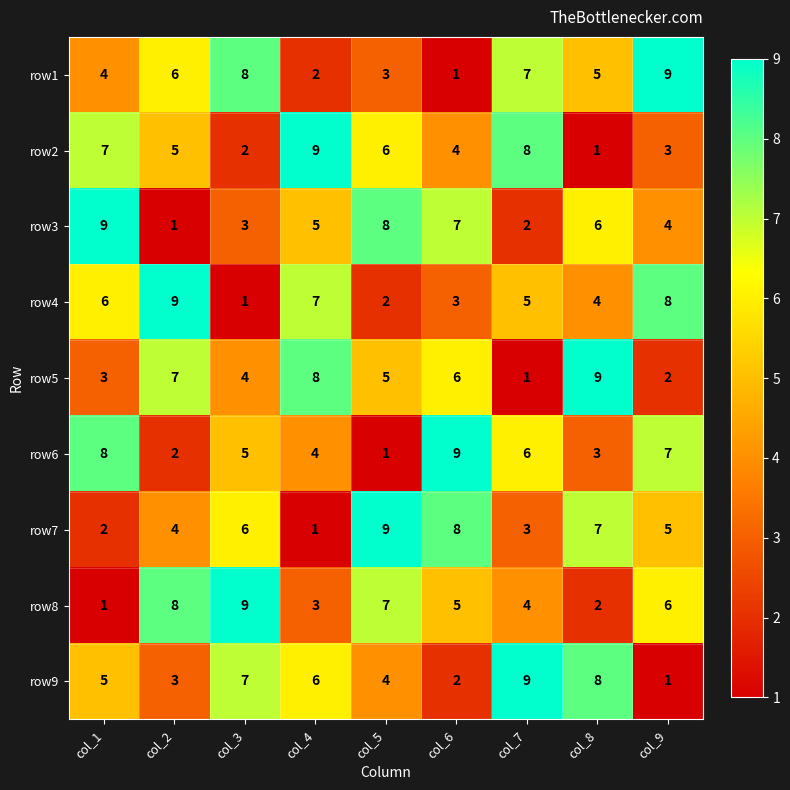

Rank the series at col_2 from highest to lowest value.

row4, row8, row5, row1, row2, row7, row9, row6, row3